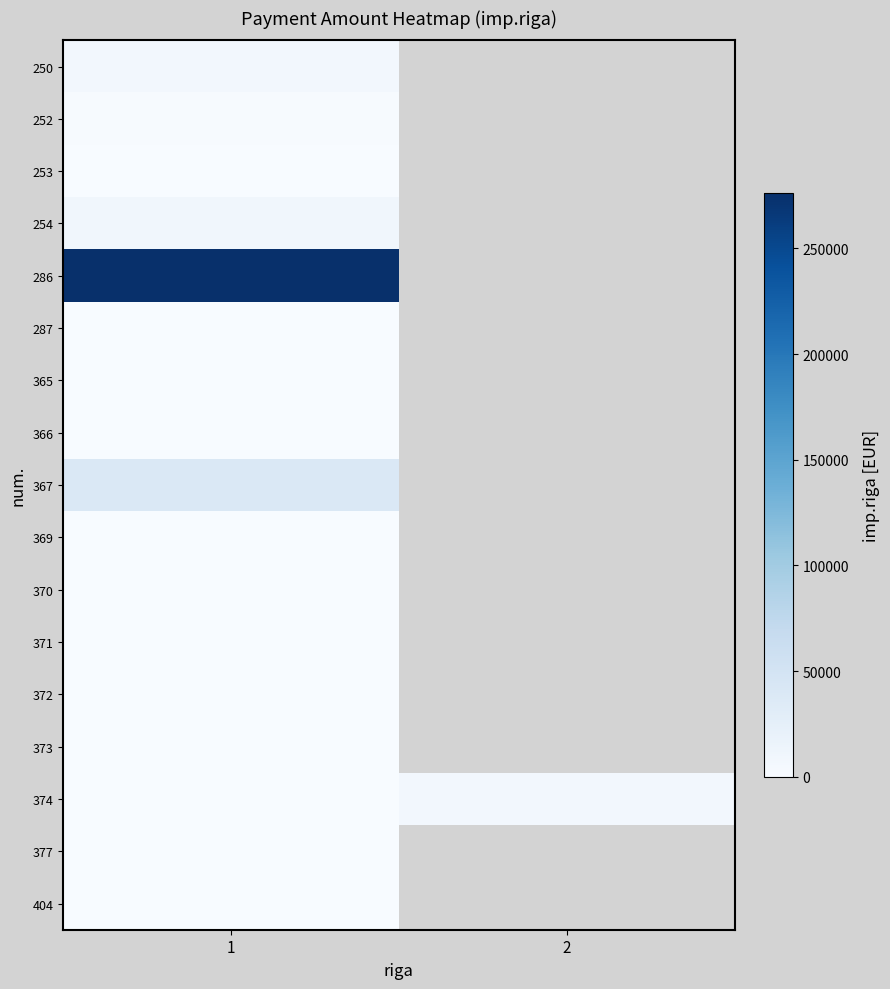

Rank the series at 2 from lowest to highest value.

250, 252, 253, 254, 286, 287, 365, 366, 367, 369, 370, 371, 372, 373, 374, 377, 404